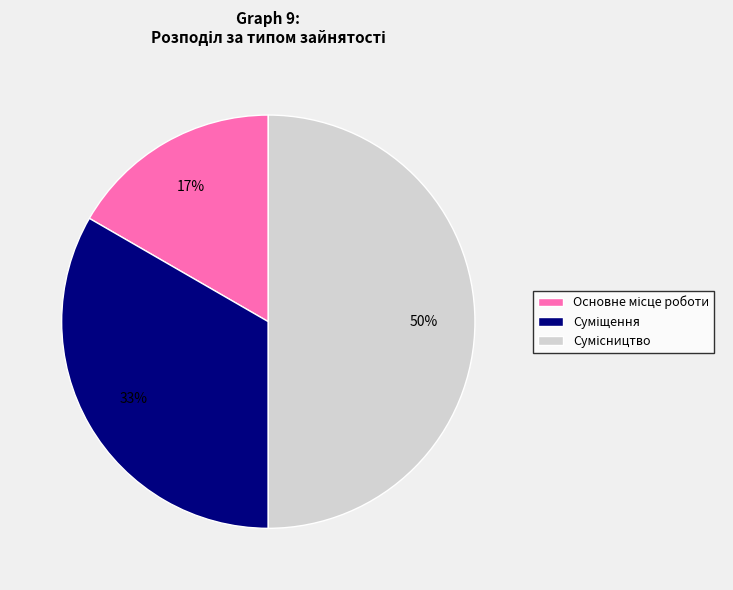

To the nearest percent, what is the difference between the largest and smallest slice percentages?

33%